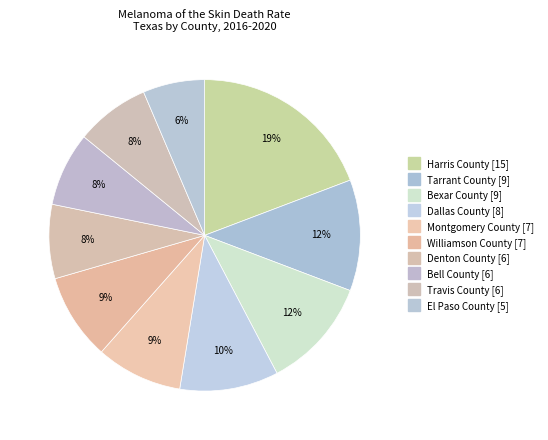

What is the largest slice in the pie chart?

Harris County